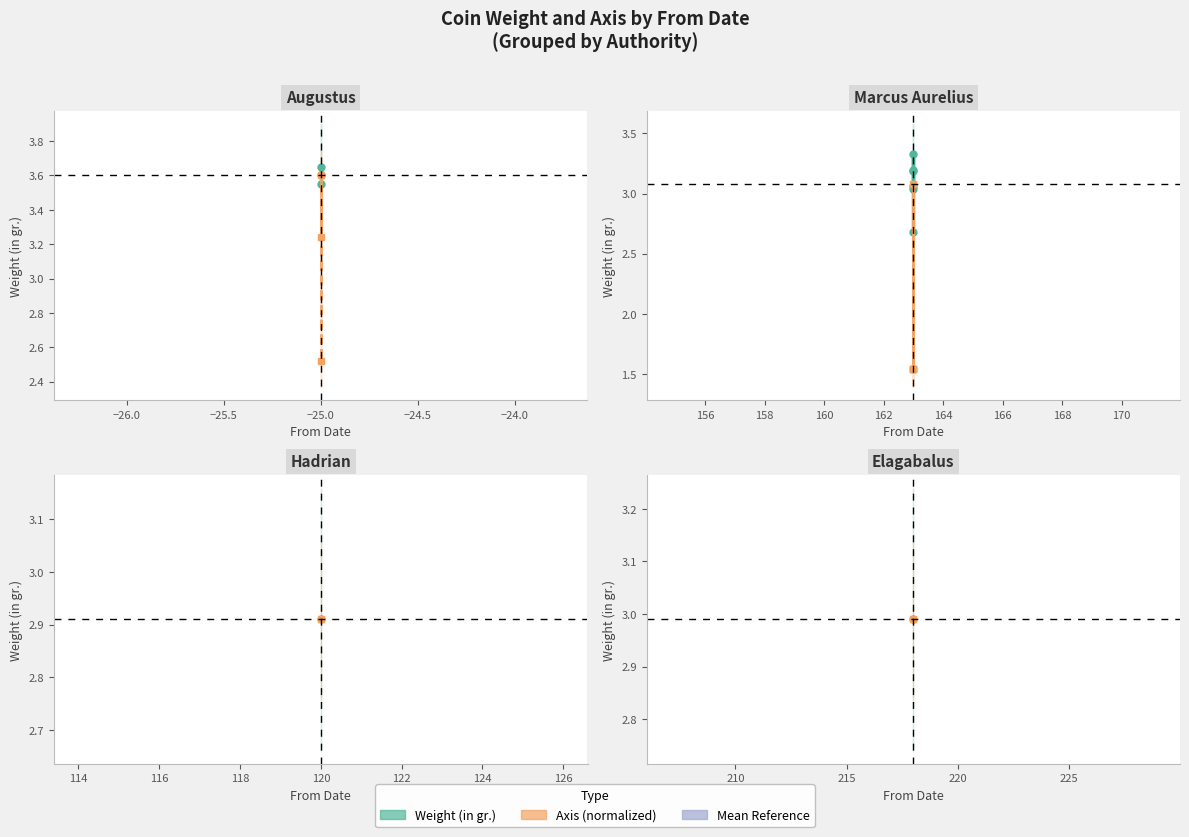

True or false: Axis (normalized) and Weight (in gr.) intersect in this chart.

False